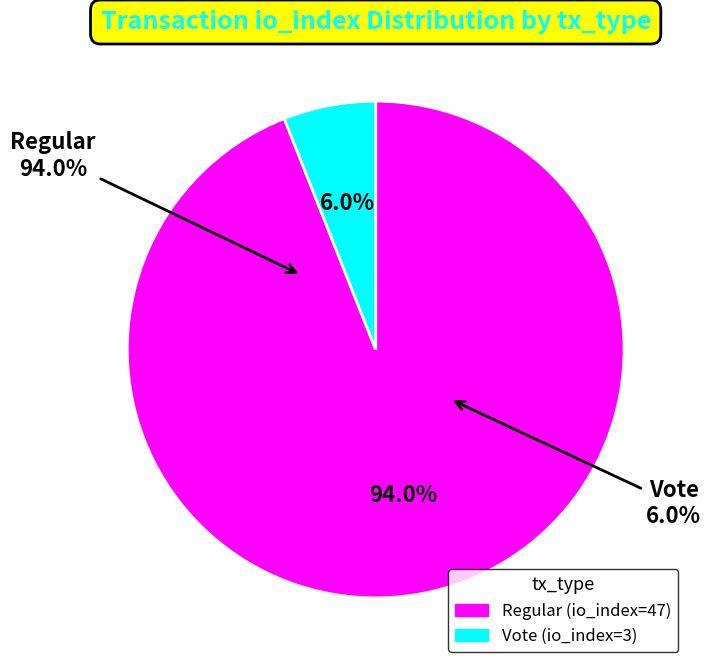

Do Regular (io_index=47) and Vote (io_index=3) together represent more than half of the pie?

Yes